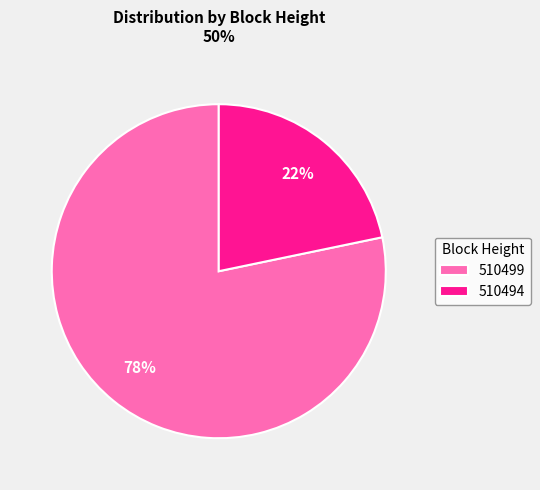

True or false: 510499 accounts for 70% of the total.

False